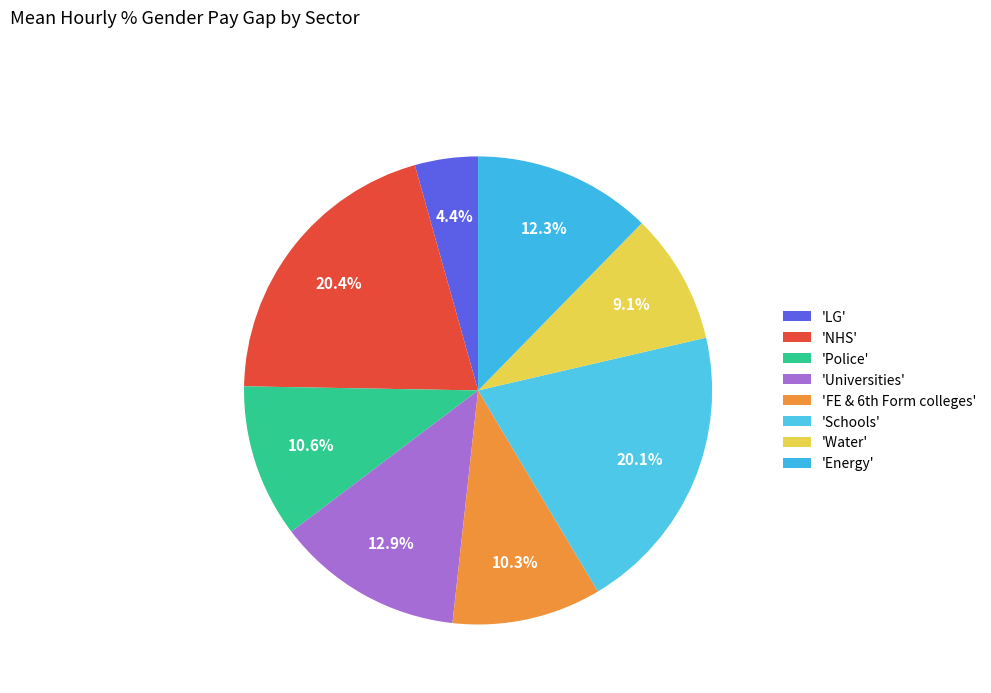

Count the number of slices in the pie.

8